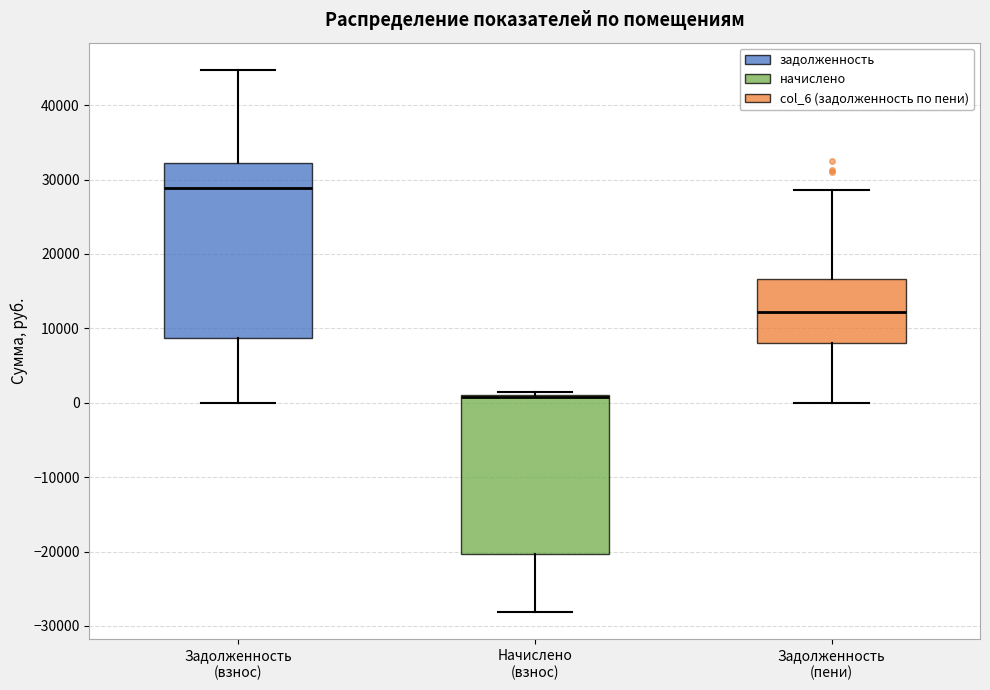

Where does the lower whisker of the box for Задолженность (взнос) end on the y-axis? The values are not printed on the chart, so give them approximately, as read against the axis.

0